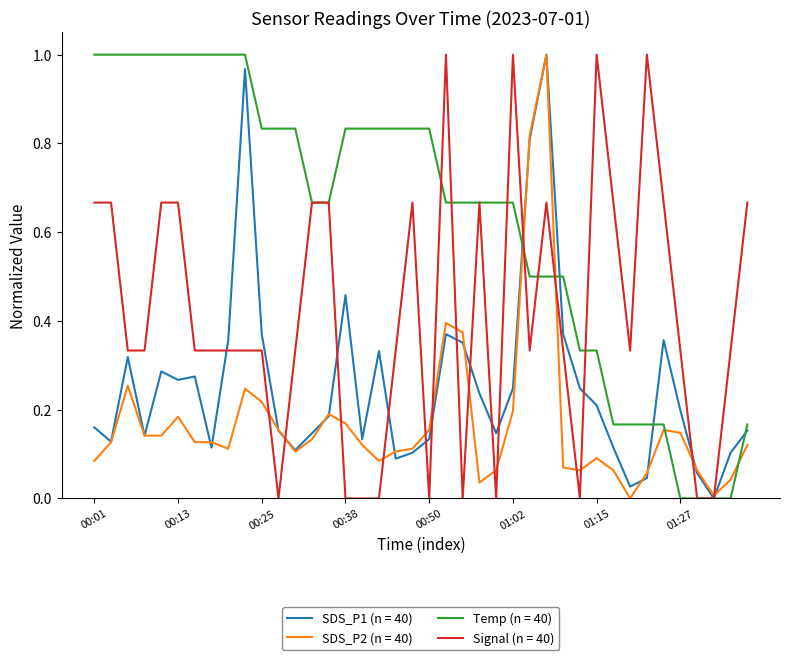

List the series in order of their overall mean, highest first.

Temp (n = 40), Signal (n = 40), SDS_P1 (n = 40), SDS_P2 (n = 40)